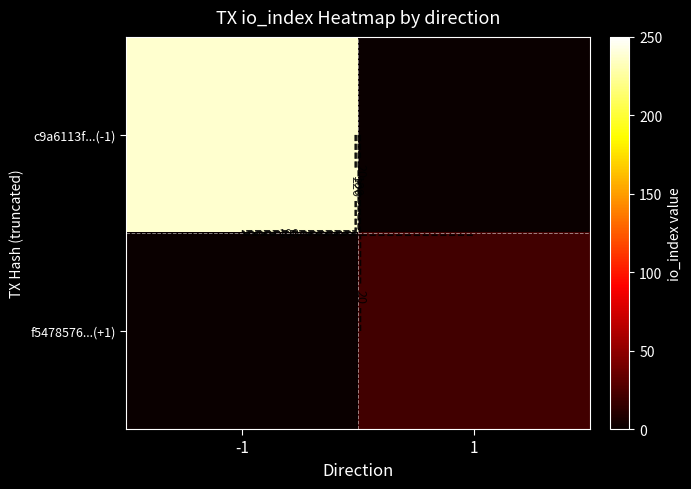

The value of f5478576...(+1) at -1 is 7. True or false?

False